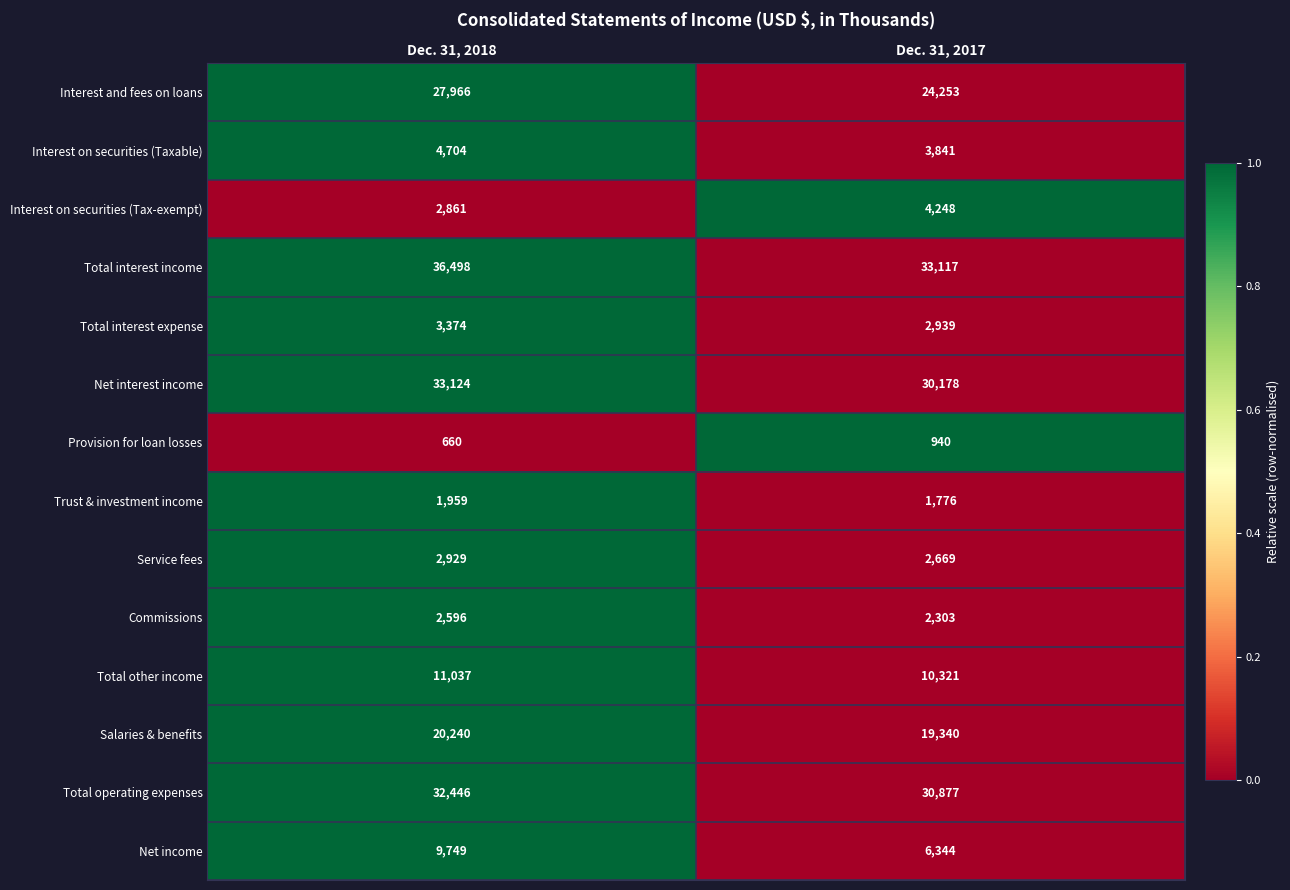

Which series has the largest total across all categories?

Total interest income